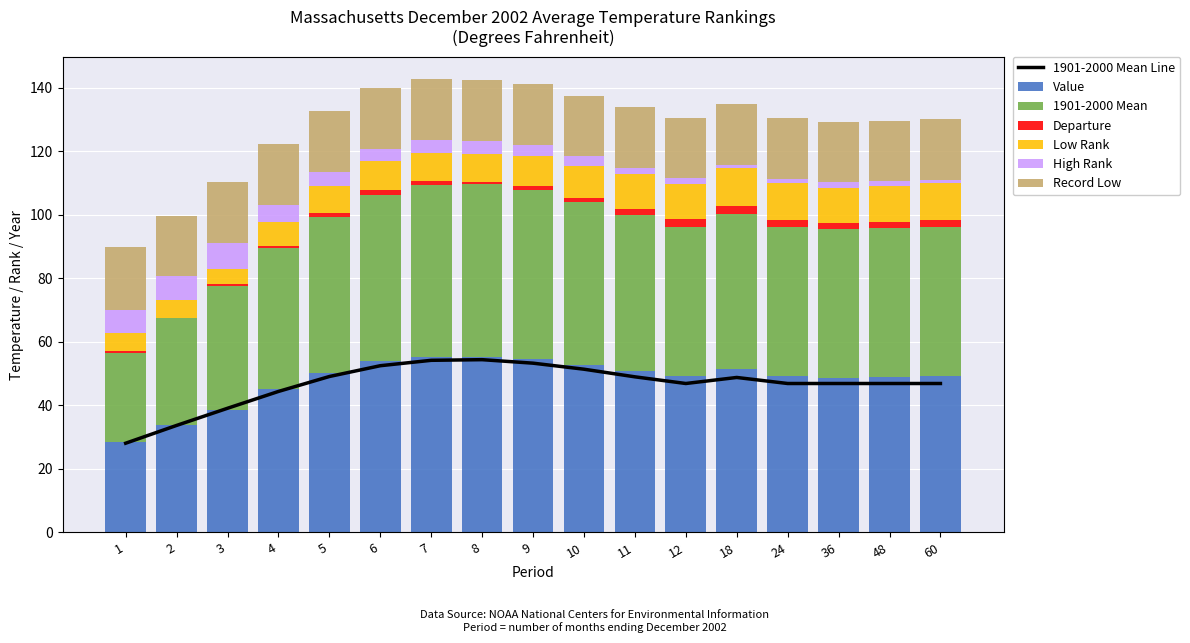

Reading left to right, transcribe all the data shown in this chart.

Value: 28.5	33.8	38.6	45.1	50.3	53.9	55.3	55.2	54.5	52.7	50.9	49.3	51.4	49.2	48.7	48.9	49.2
1901-2000 Mean: 28.1	33.7	39.1	44.4	49.1	52.5	54.2	54.4	53.3	51.4	49.0	46.9	48.8	46.9	46.9	46.9	46.9
Low Rank: 5.7	5.5	4.6	7.4	8.6	9.3	8.8	8.6	9.5	10.1	11.0	11.2	11.8	11.5	10.9	11.3	11.6
High Rank: 7.3	7.5	8.4	5.6	4.4	3.7	4.2	4.4	3.5	2.9	2.0	1.8	1.1	1.4	1.9	1.4	1.0
Record Low: 19.9	19.2	19.2	19.2	19.0	19.0	19.0	19.2	19.2	19.2	19.2	19.0	19.0	19.0	19.0	19.1	19.1